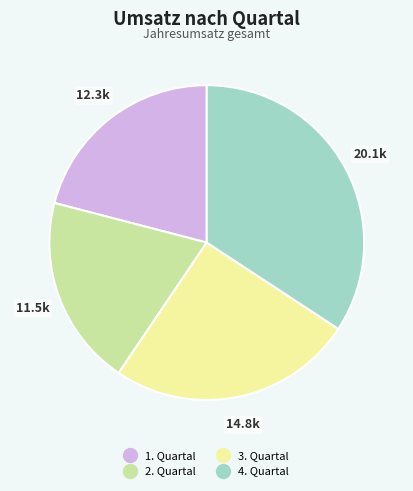

Count the number of slices in the pie.

4